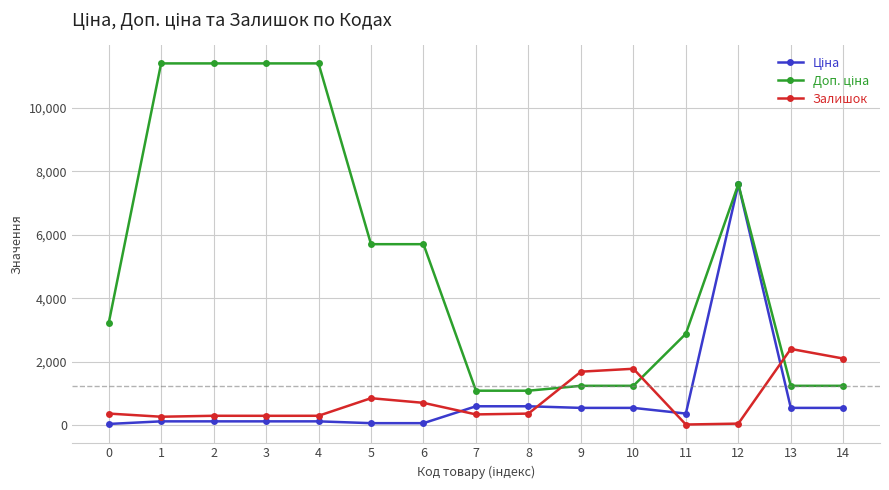

What is the approximate value of Залишок at 1?

260.0